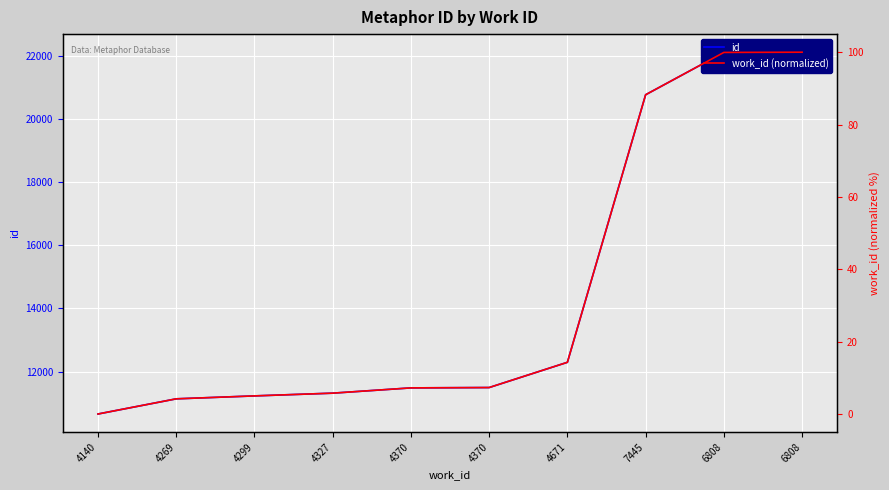

True or false: id and work_id (normalized) cross at least once.

False